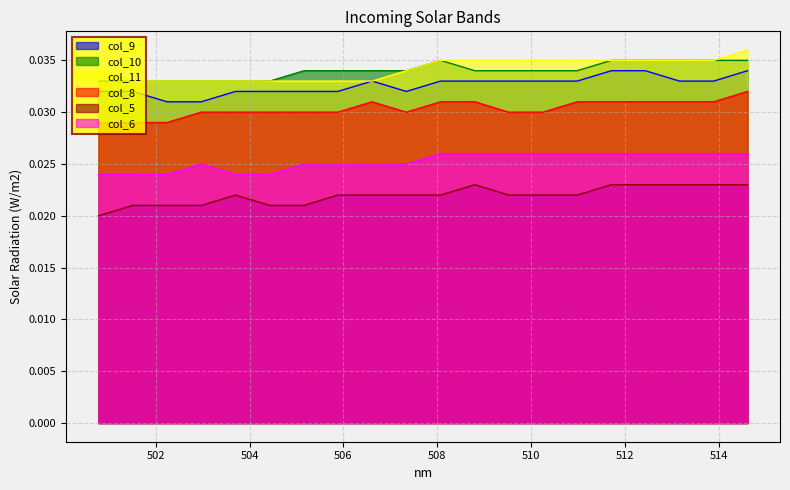

True or false: col_6 and col_9 intersect in this chart.

False